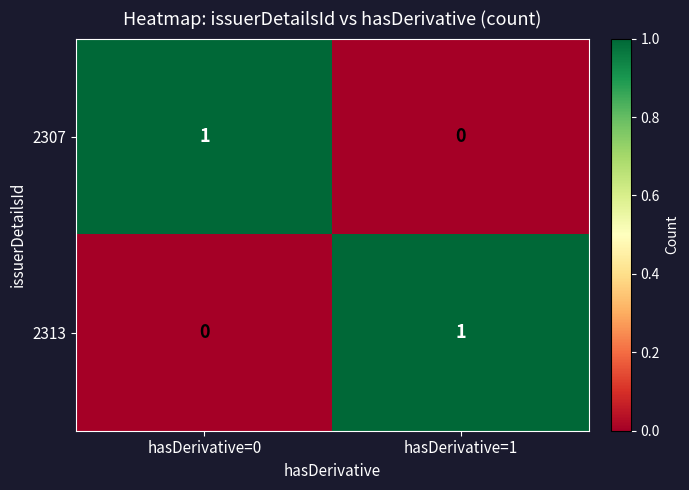

Reading left to right, transcribe all the data shown in this chart.

2307: 1	0
2313: 0	1